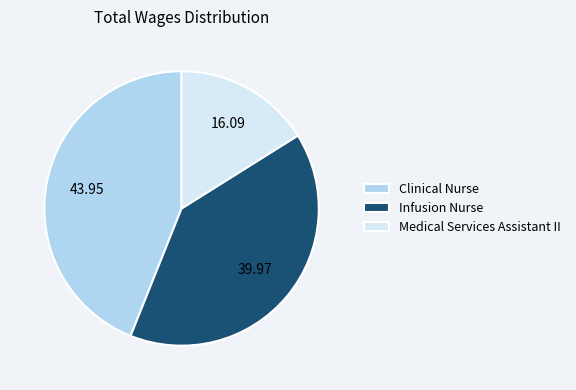

What is the largest slice in the pie chart?

Clinical Nurse